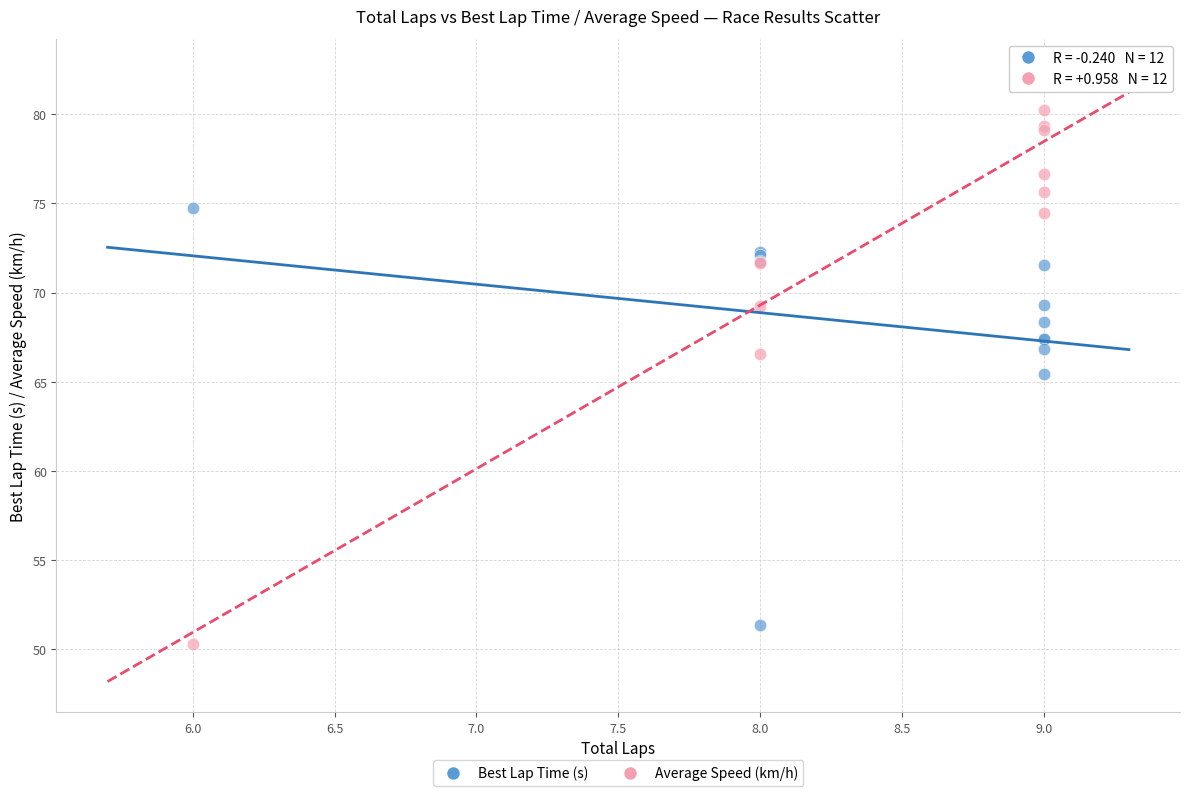

Which series contains the lowest Y value?

Average Speed (km/h)